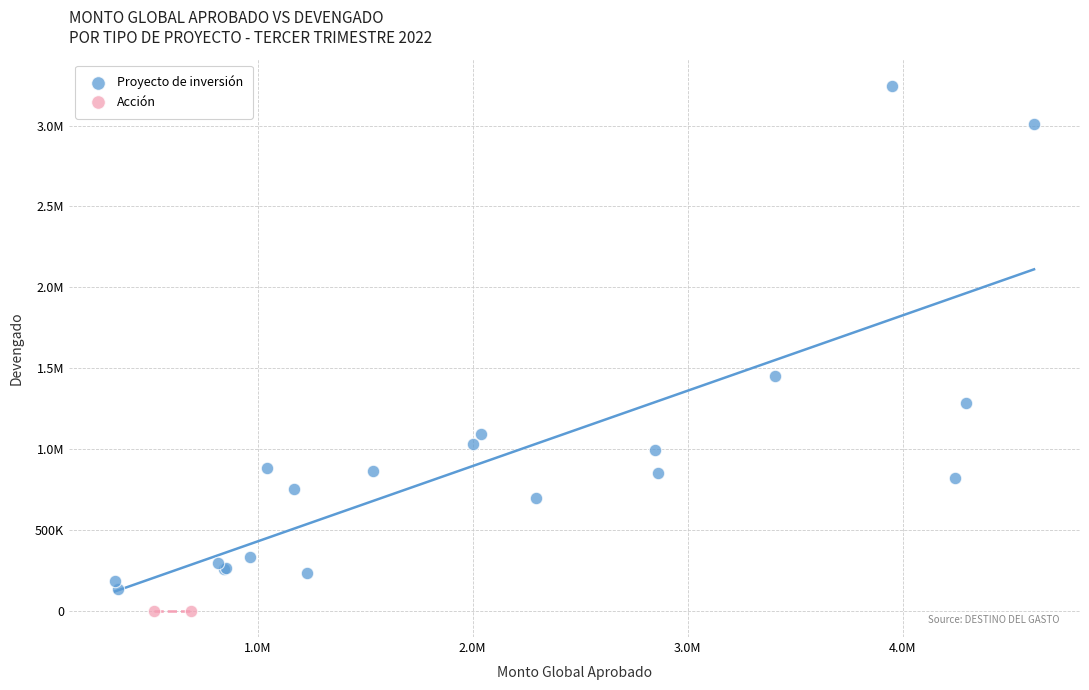

What are all the series names shown in the legend?

Proyecto de inversión, Acción